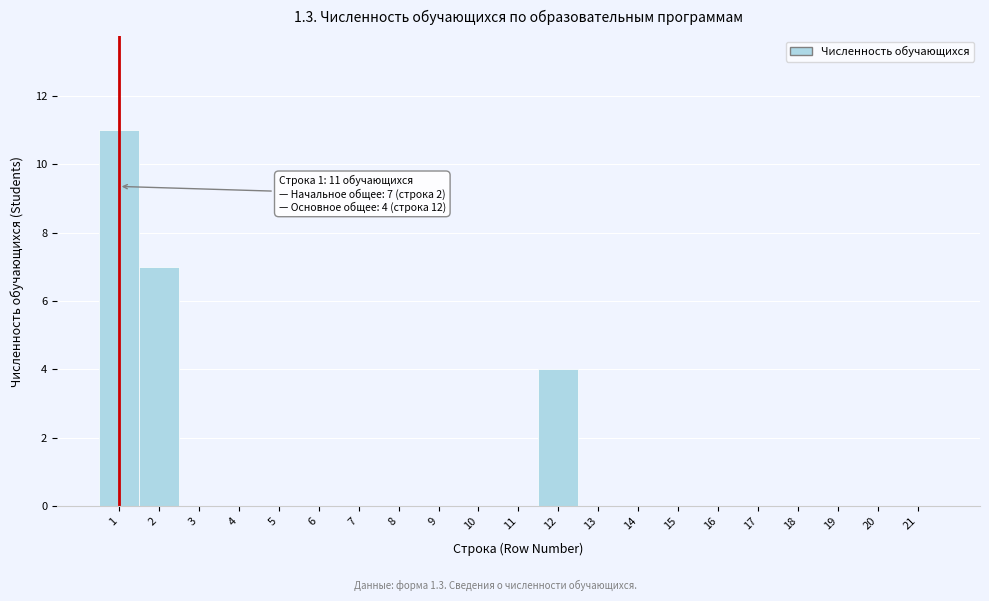

Reading left to right, list all the values displayed in this chart.

1=11	2=7	3=0	4=0	5=0	6=0	7=0	8=0	9=0	10=0	11=0	12=4	13=0	14=0	15=0	16=0	17=0	18=0	19=0	20=0	21=0